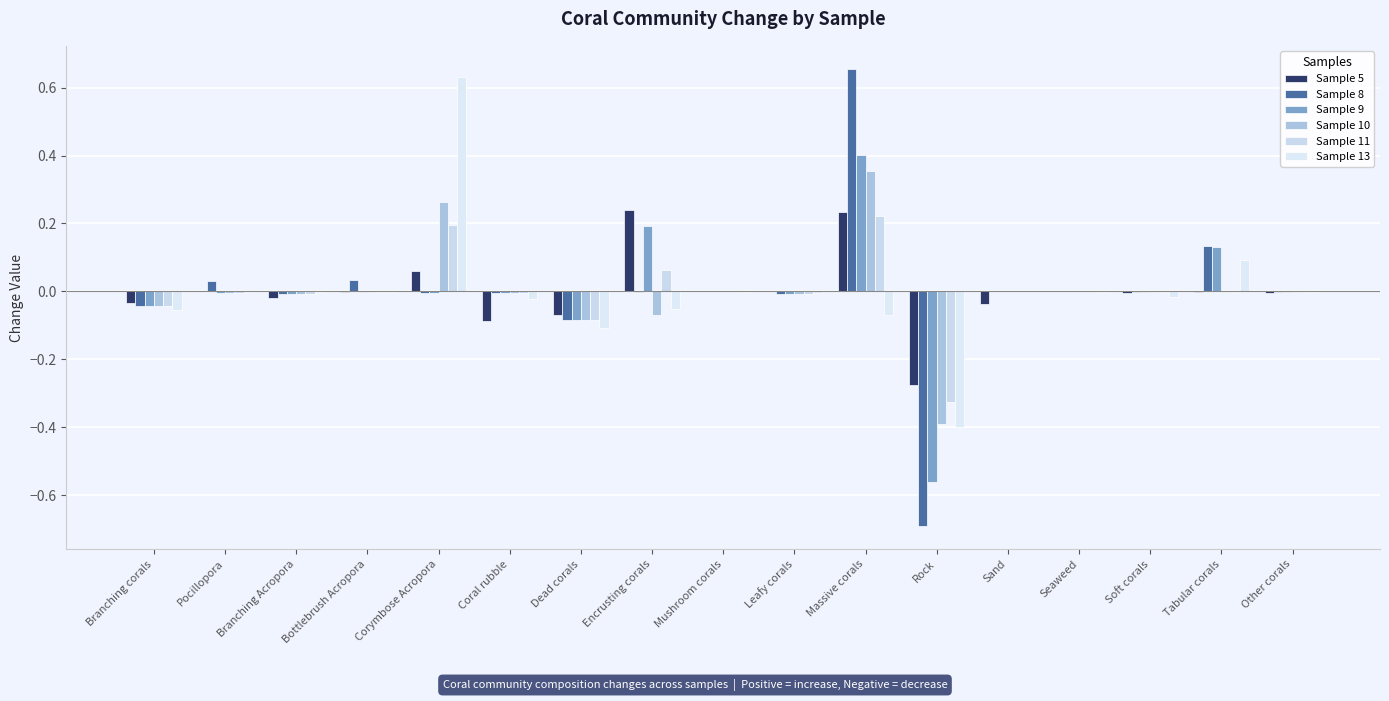

Rank the categories by Sample 13 value from highest to lowest.

Corymbose Acropora, Tabular corals, Pocillopora, Sand, Mushroom corals, Bottlebrush Acropora, Other corals, Seaweed, Branching Acropora, Leafy corals, Soft corals, Coral rubble, Encrusting corals, Branching corals, Massive corals, Dead corals, Rock